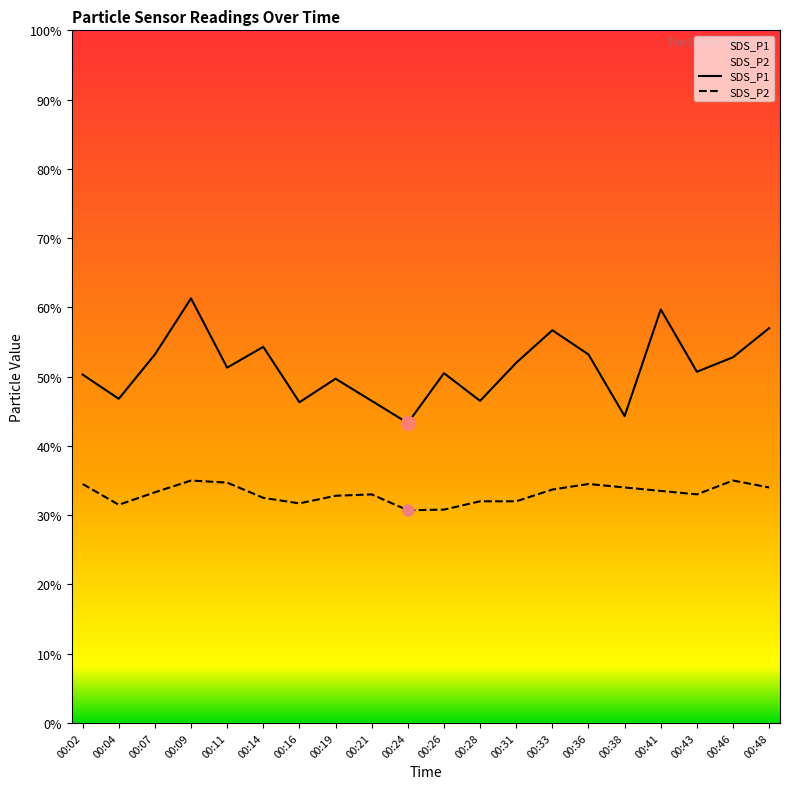

How many data points in SDS_P1 are above 5?

13